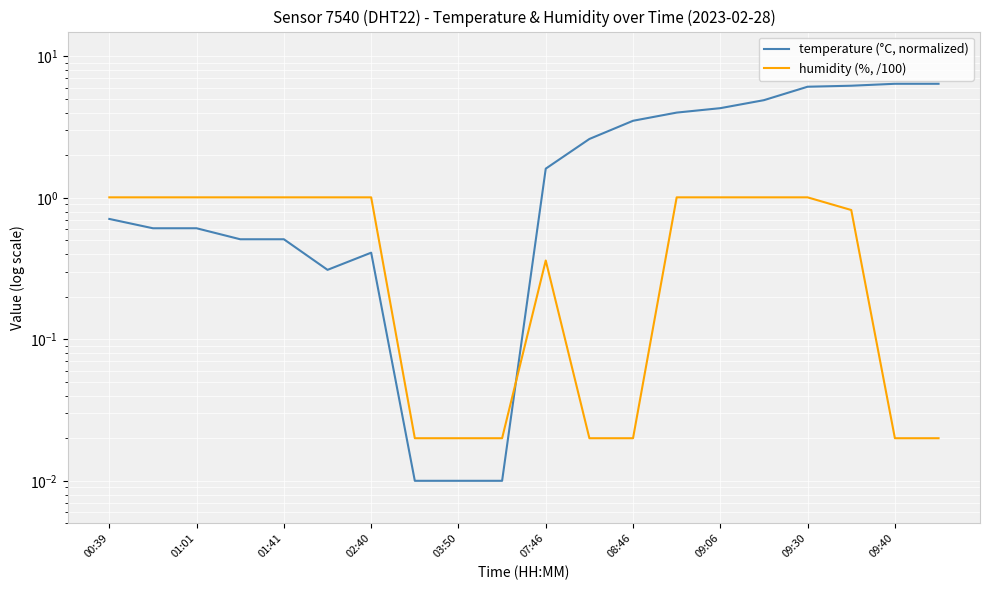

How many values in the temperature (°C, normalized) series exceed 1?

10